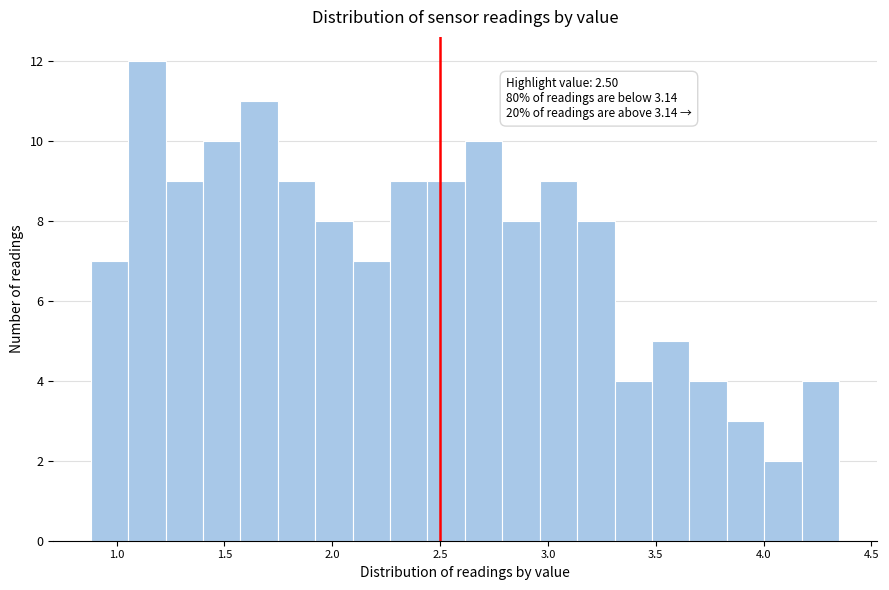

Around what value on the x-axis is the tallest bar? Give the approximate position of its centre, as read against the axis.

1.15